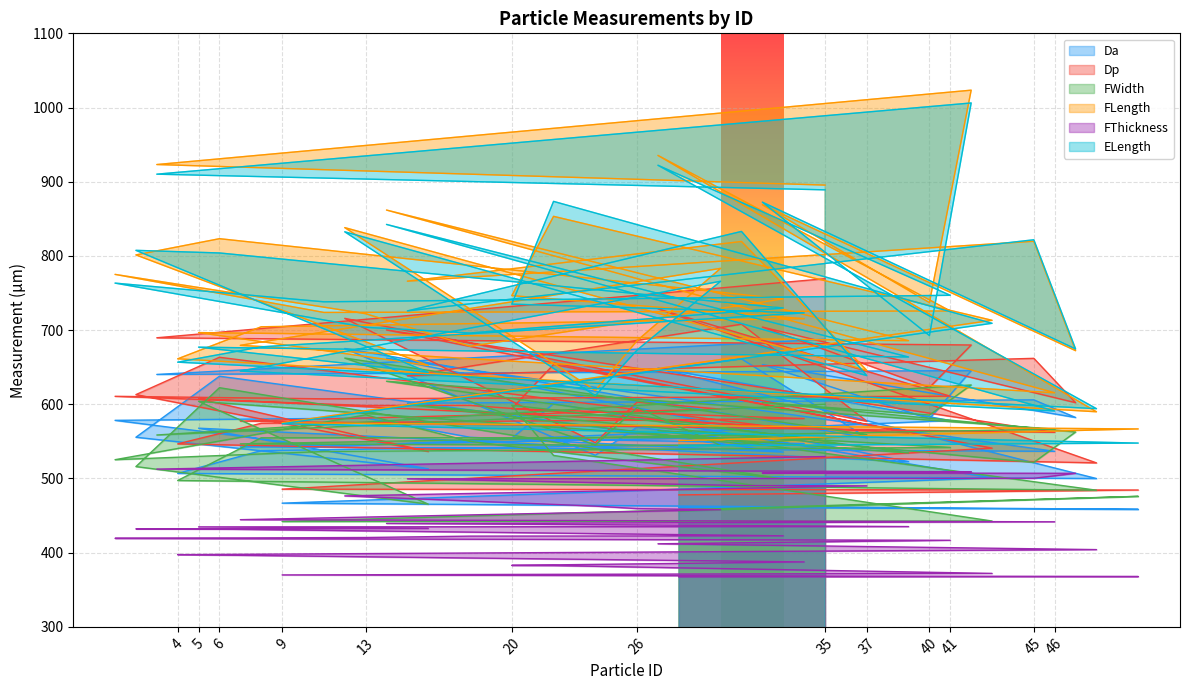

Where is the first local minimum for FWidth?

3